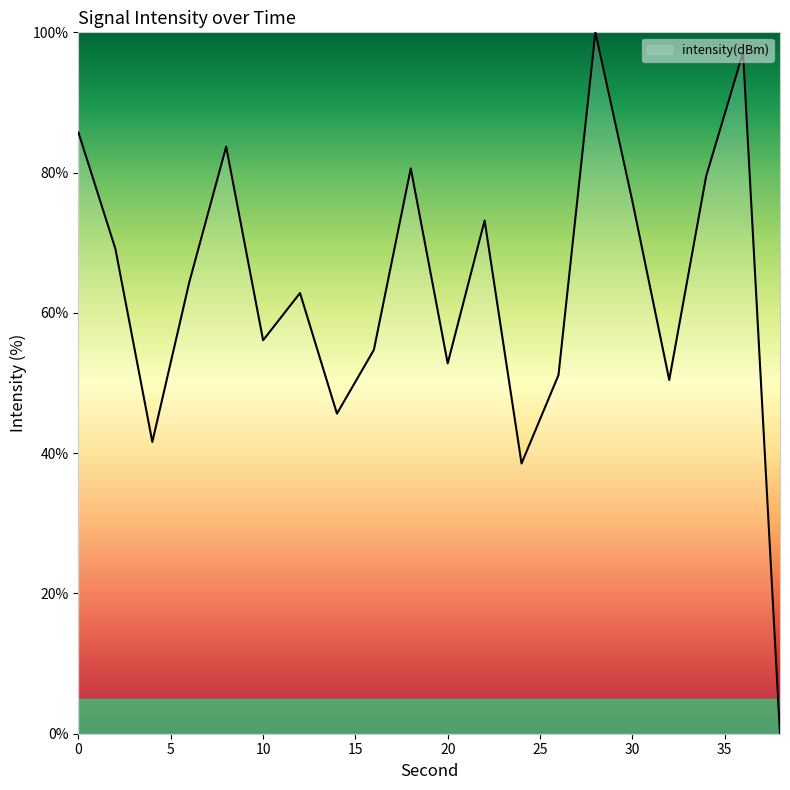

What is the difference between the maximum and minimum values?

100.0